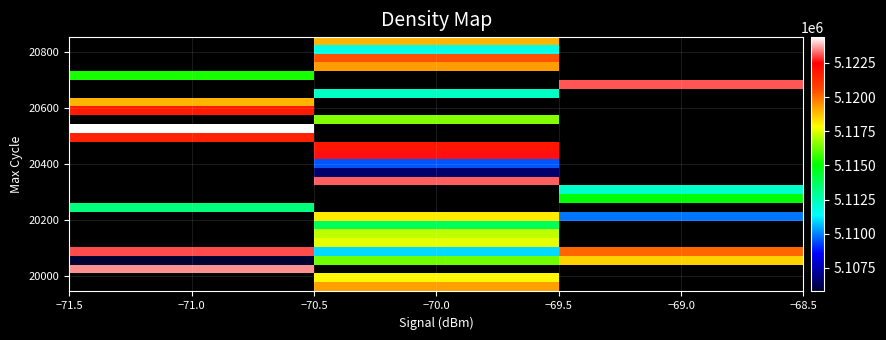

What is the minimum value shown in the chart?

5105782.0